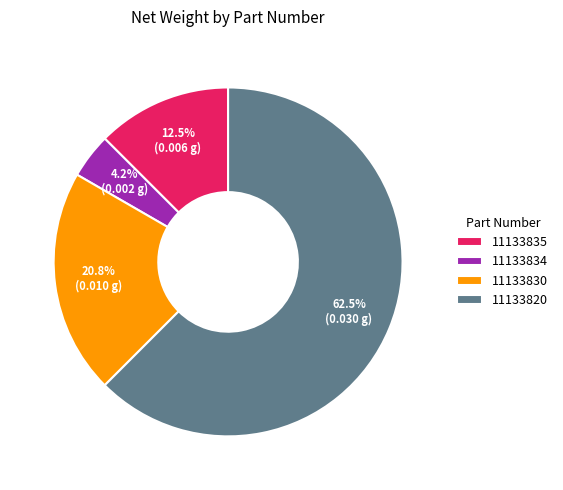

Do 11133830 and 11133820 together represent more than half of the pie?

Yes